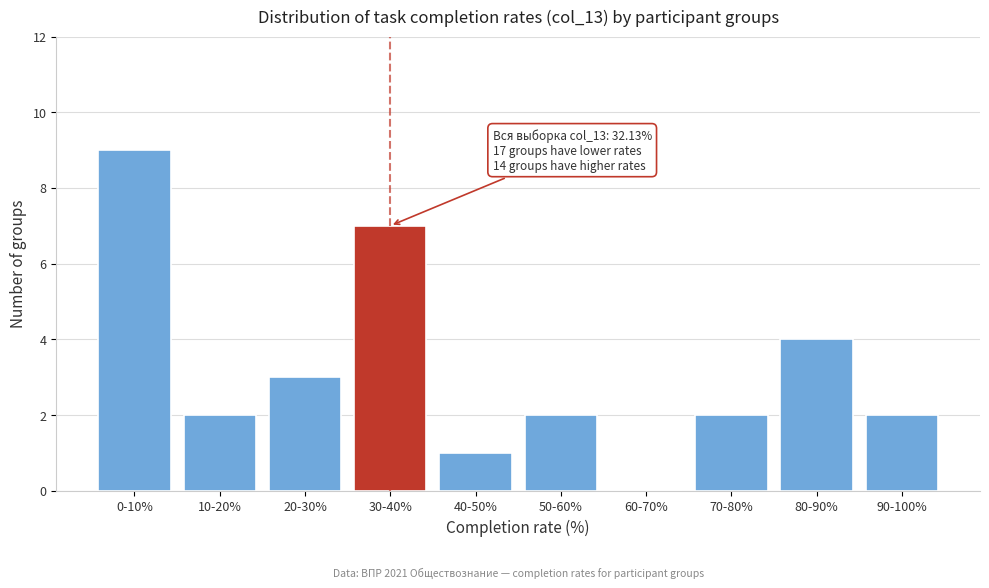

Reading left to right, extract all data points from this chart.

0-10%=9	10-20%=2	20-30%=3	30-40%=7	40-50%=1	50-60%=2	60-70%=0	70-80%=2	80-90%=4	90-100%=2